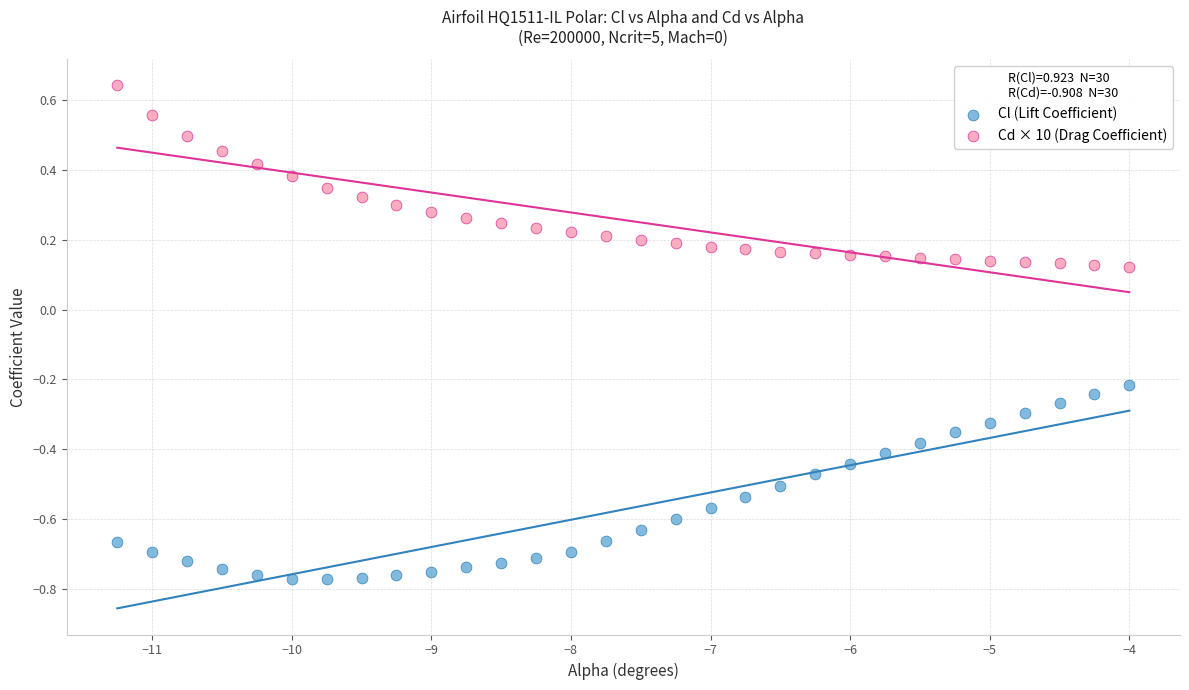

What are all the series names shown in the legend?

Cl (Lift Coefficient), Cd × 10 (Drag Coefficient)